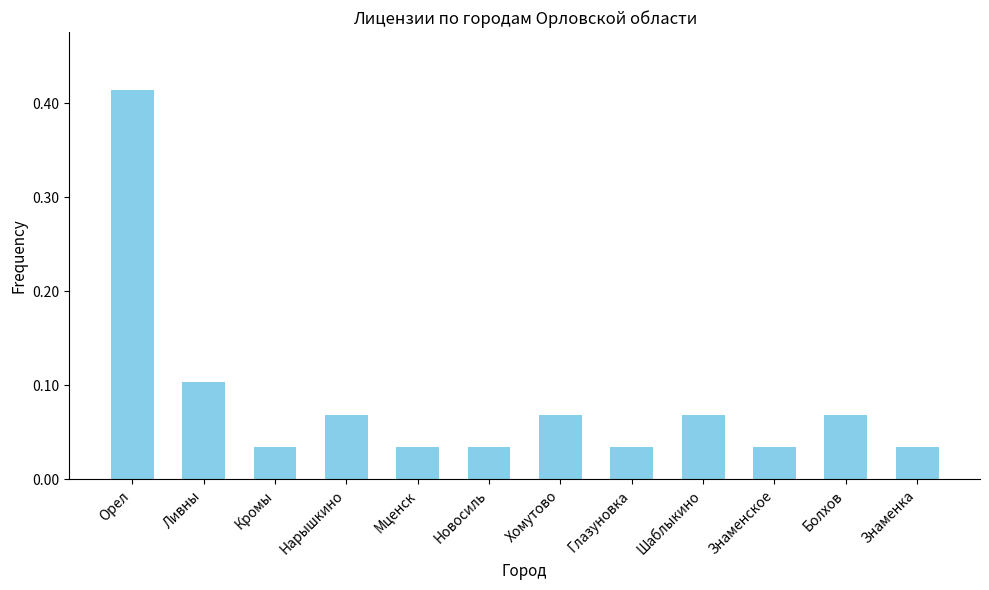

True or false: the data shows 0.0 at Болхов.

False